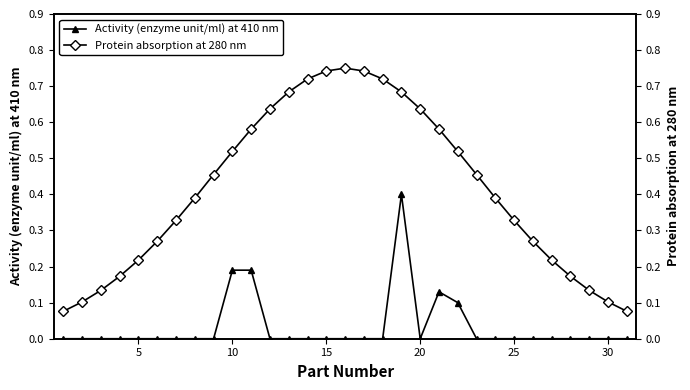

What is the sum of all Protein absorption at 280 nm values?

12.8